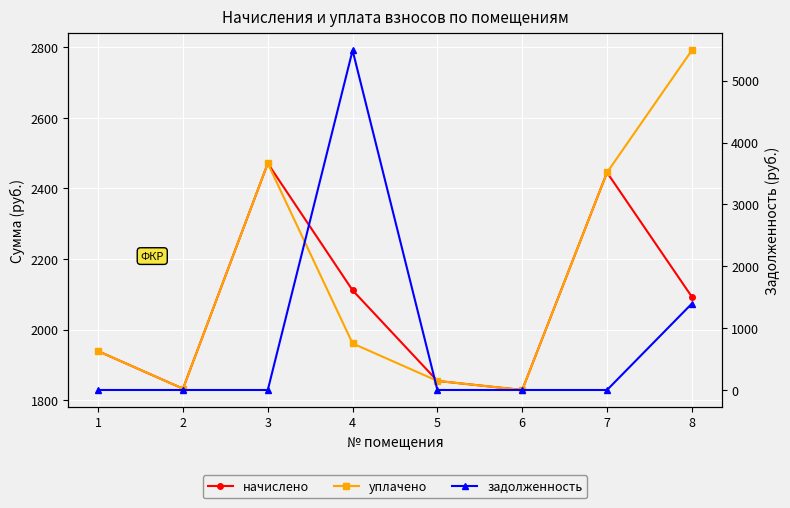

At 2, list the series in order from smallest to largest.

задолженность, начислено, уплачено